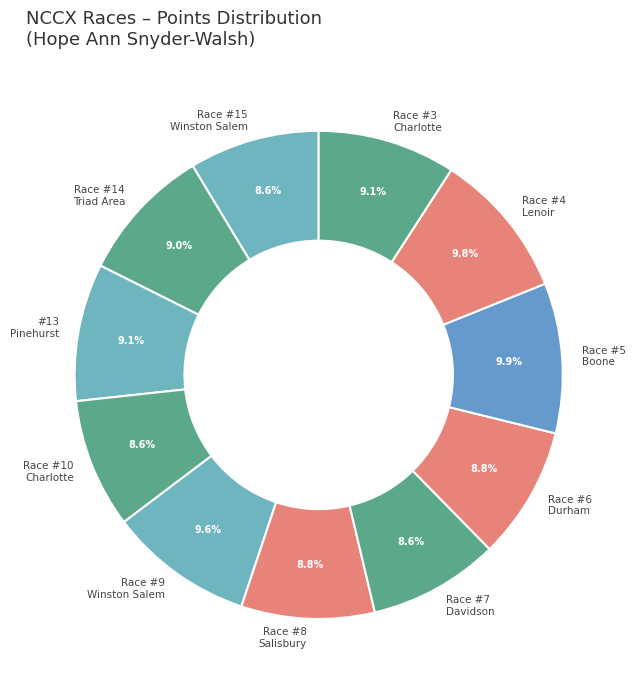

Do NCCX Race #4 Lenoir and NCCX Race #3 Charlotte together represent more than half of the pie?

No